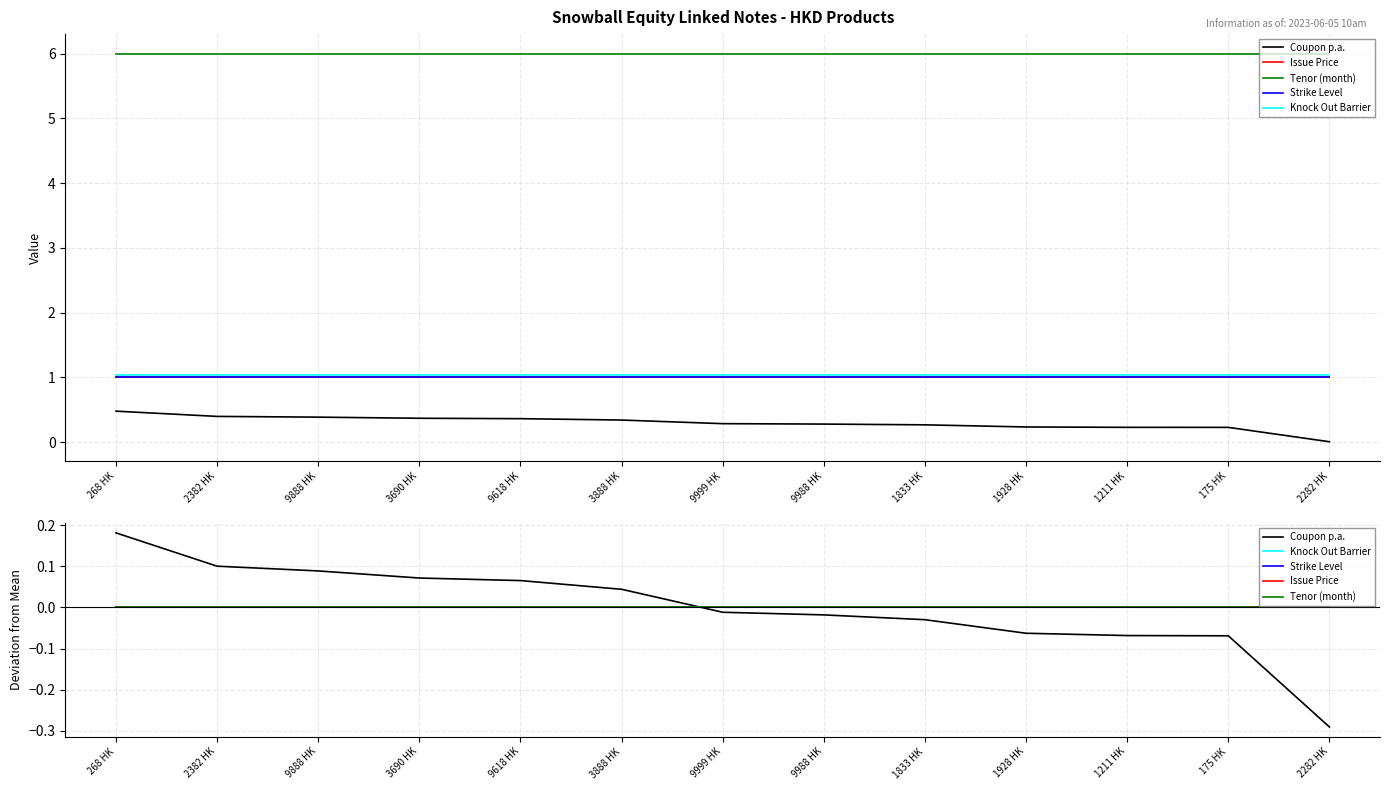

Which series has the largest total across all categories?

Knock Out Barrier